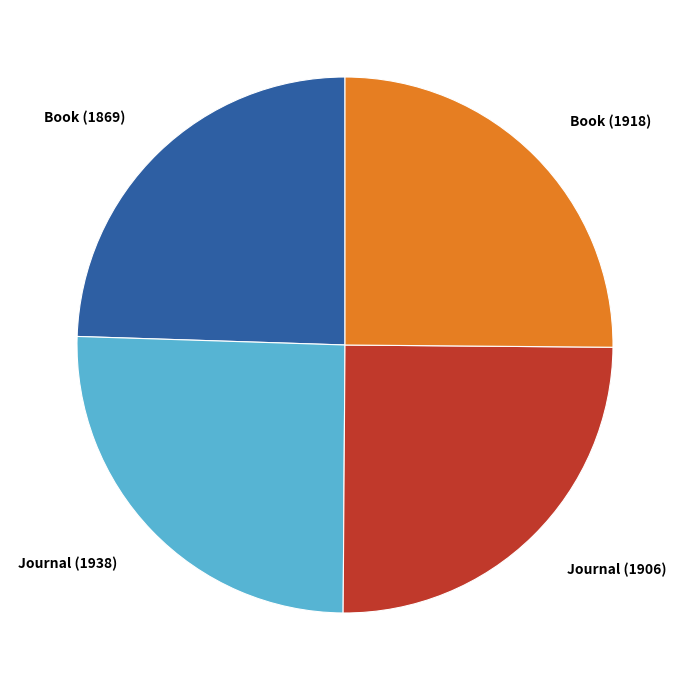

Does any single category account for the majority?

No